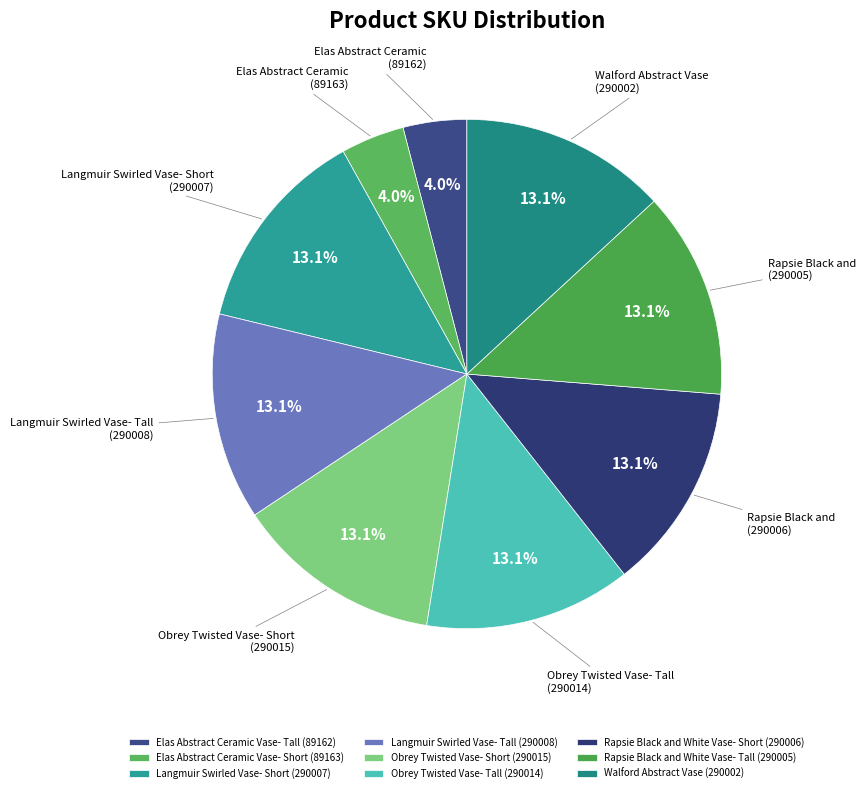

What portion of the pie excludes Elas Abstract Ceramic Vase- Short?

96.0%